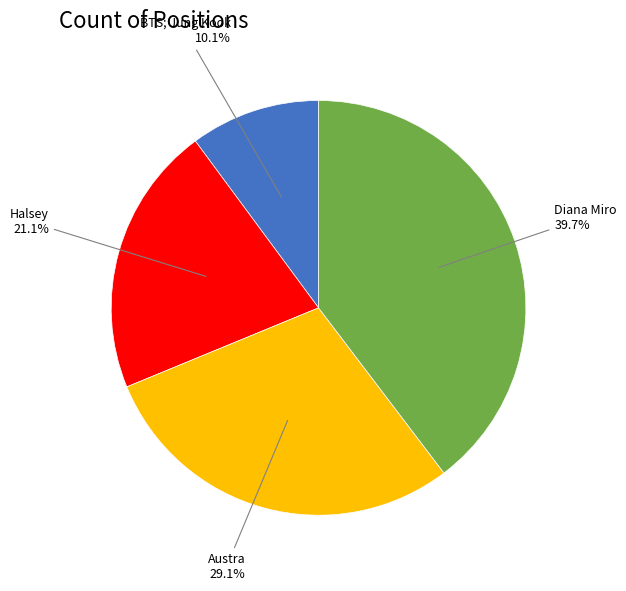

Is there any slice that represents more than half of the pie?

No